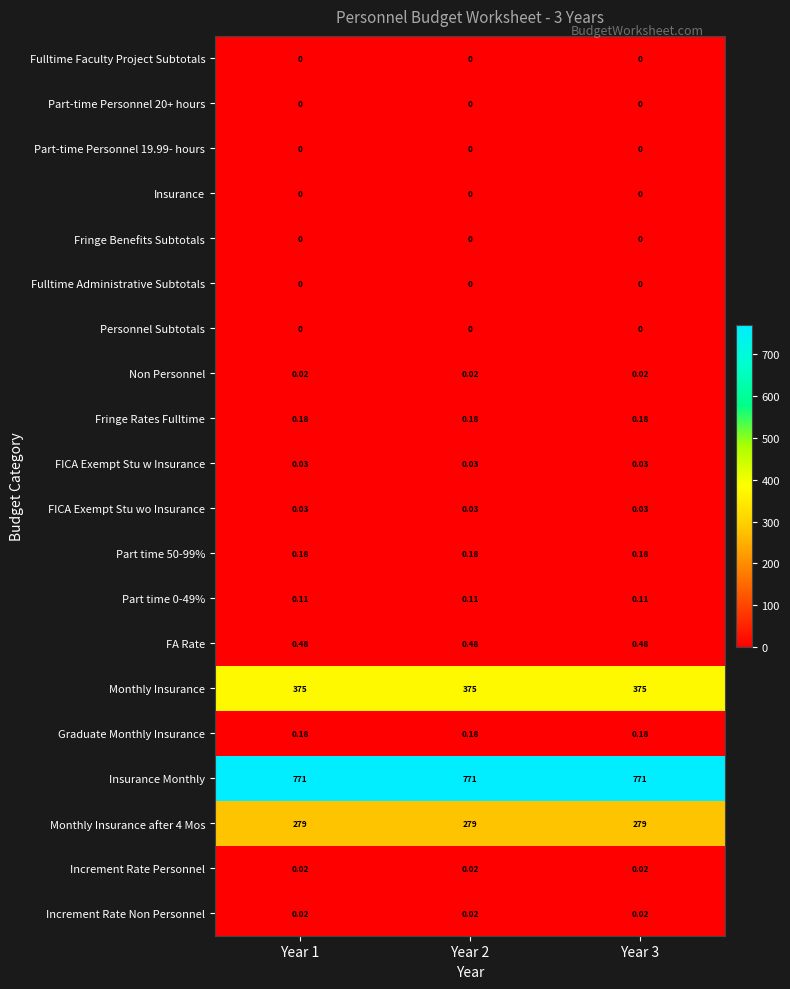

Is the value of Part time 0-49% at Year 3 greater than the value of Fringe Rates Fulltime at Year 3?

No